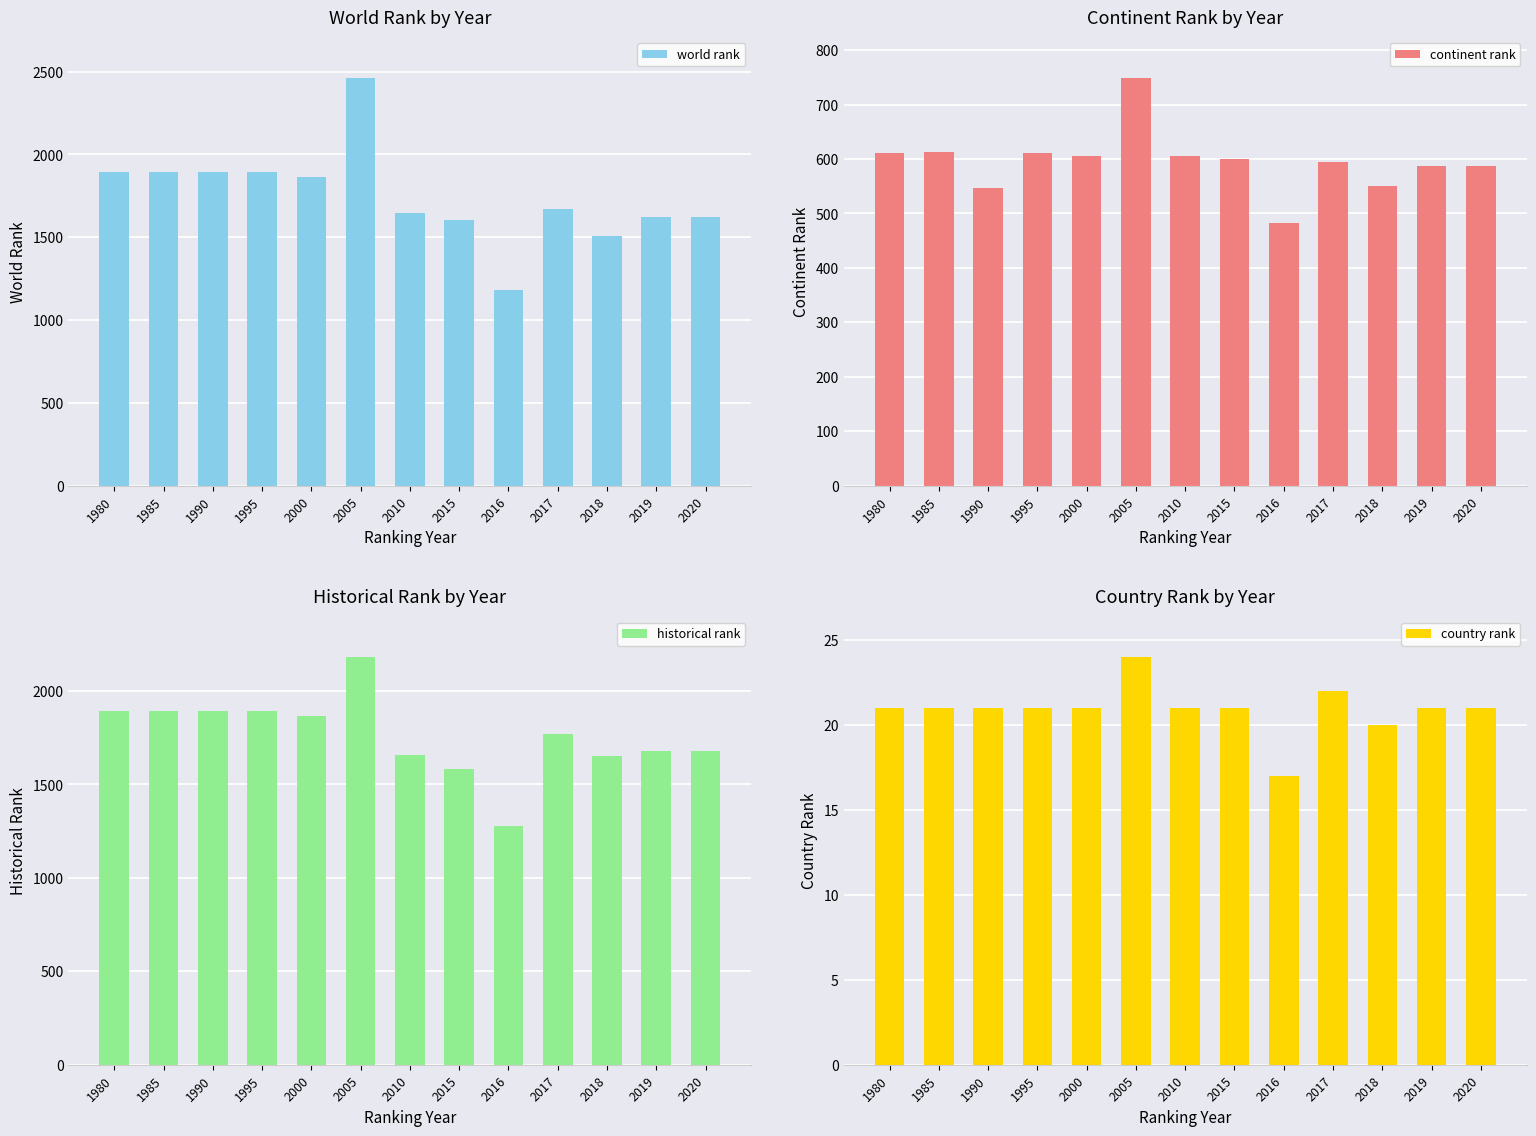

Which has a higher value, 2015 or 2000?

2000